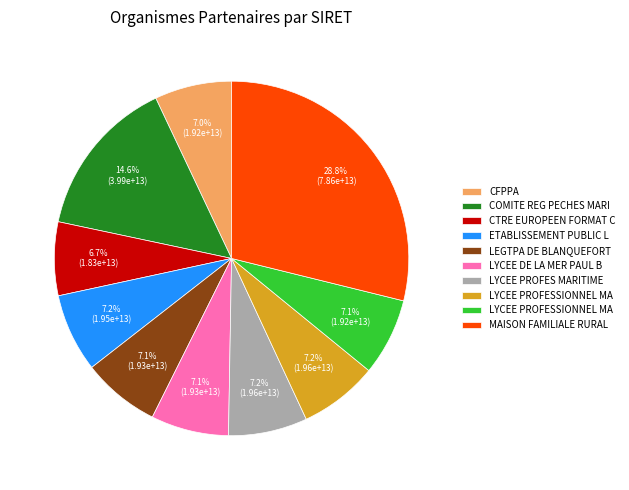

Does any single category account for the majority?

No